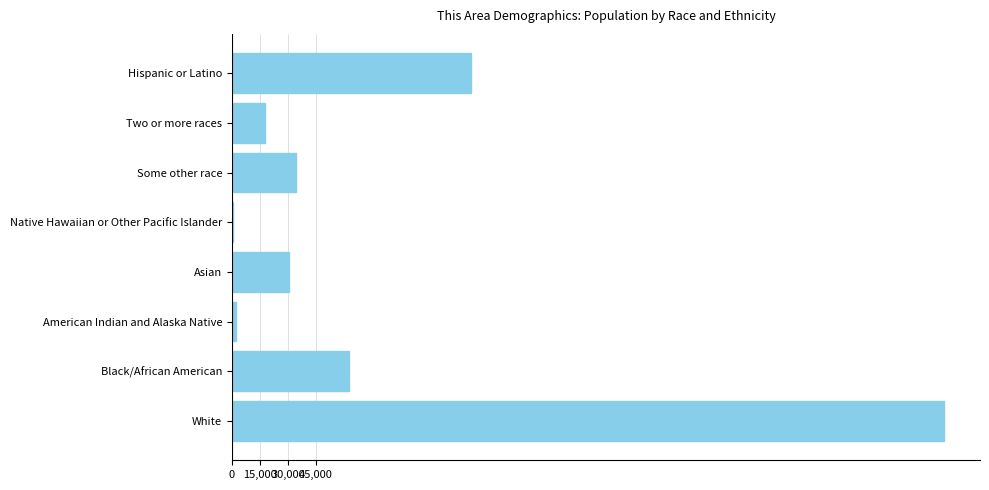

What is the average value?

81889